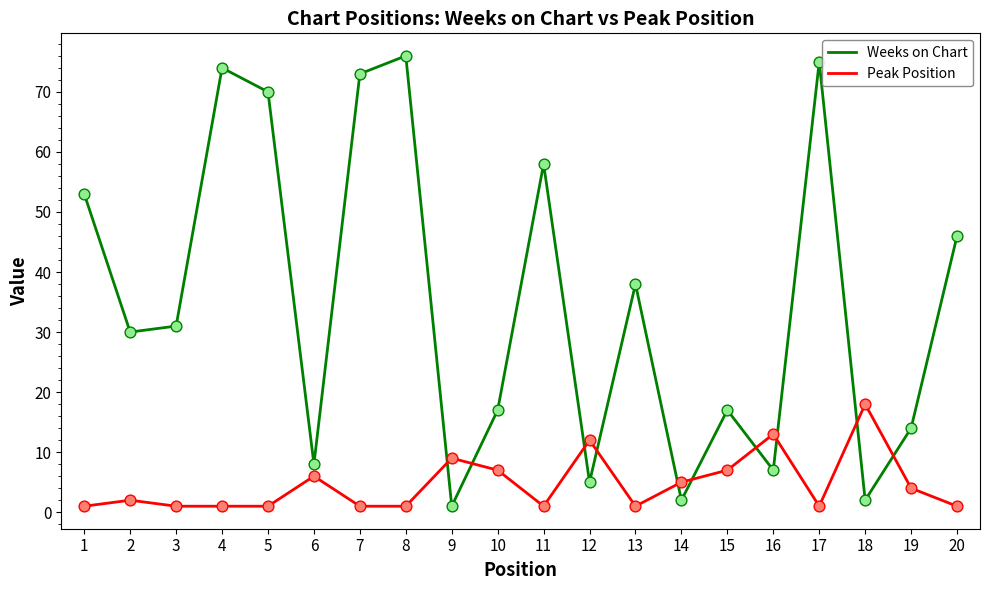

Which series changed the most between 3 and 15?

Weeks on Chart